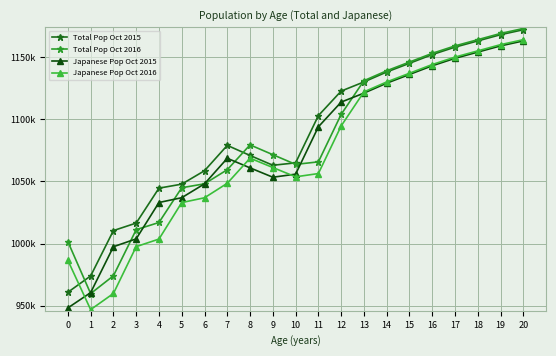

Does the chart have visible grid lines?

Yes